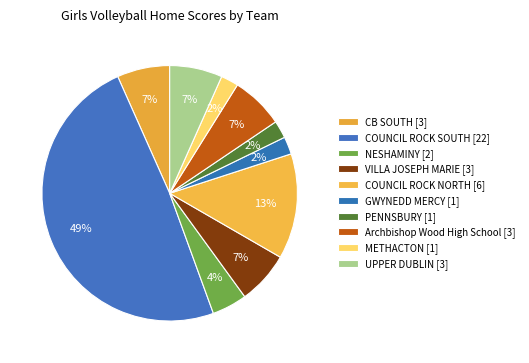

Count the number of slices in the pie.

10